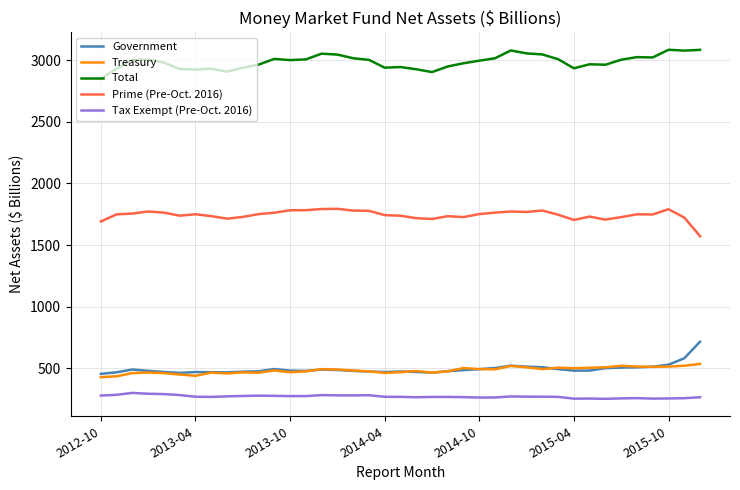

True or false: Total and Prime (Pre-Oct. 2016) cross at least once.

False